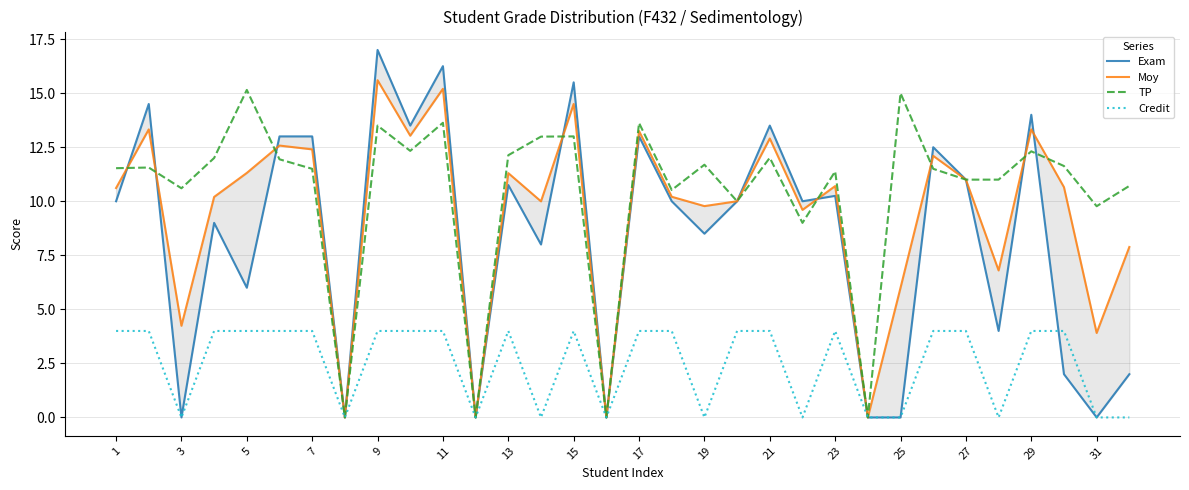

In Moy, how many points are lower than both neighbors (excluding endpoints)?

11